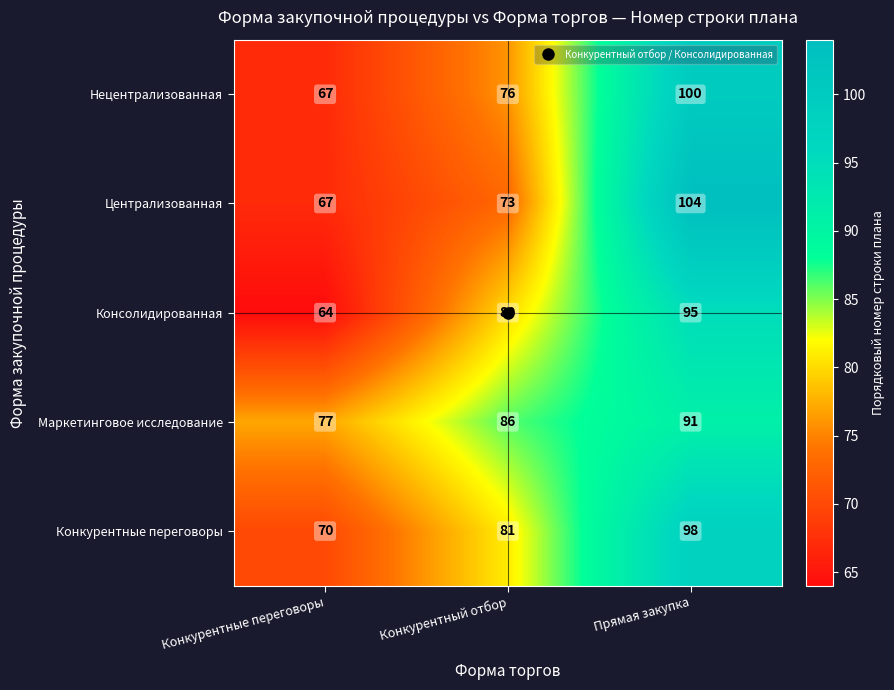

What is the maximum value shown in the chart?

104